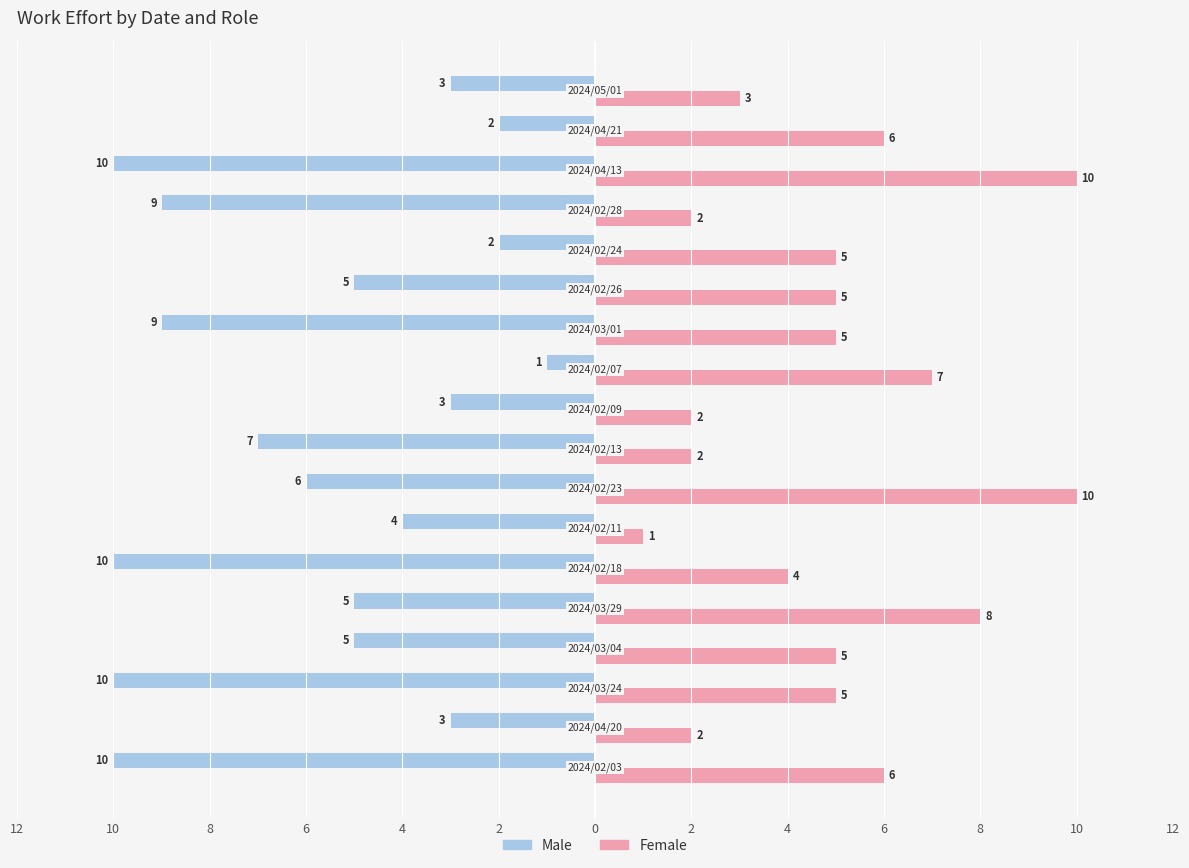

At how many categories does at least one series exceed -8?

18